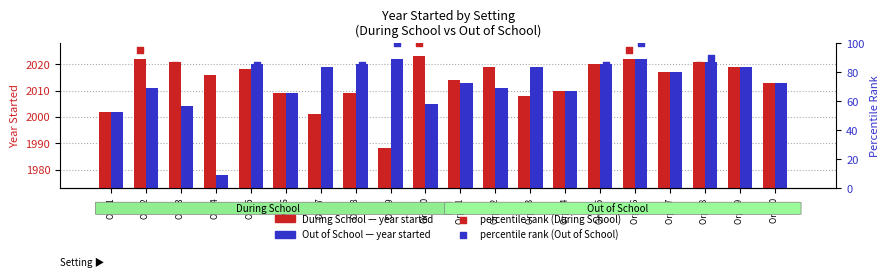

At how many categories does at least one series exceed 1252?

20